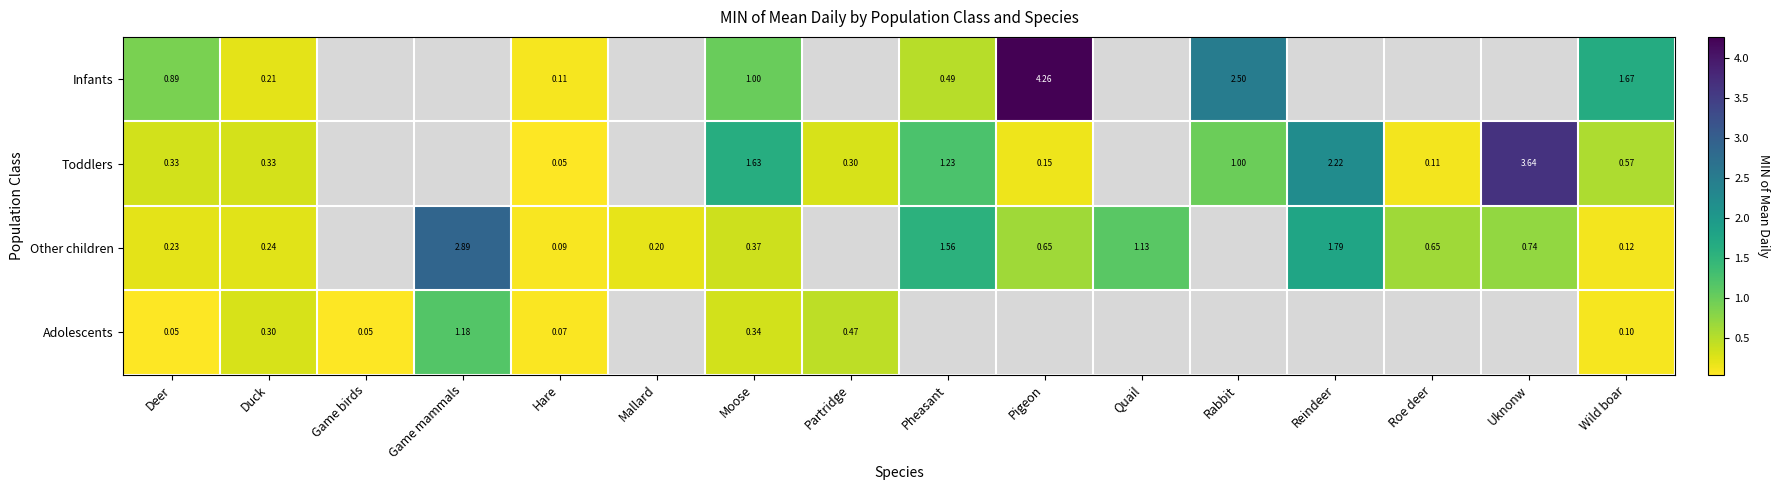

What is the total value across all series at Wild boar?

2.5